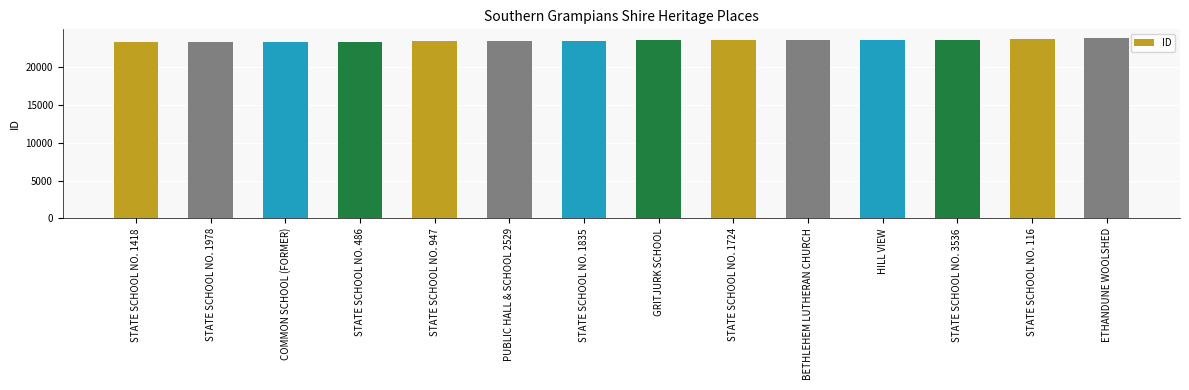

What is the ratio of the value at PUBLIC HALL & SCHOOL 2529 to the value at HILL VIEW?

1.0